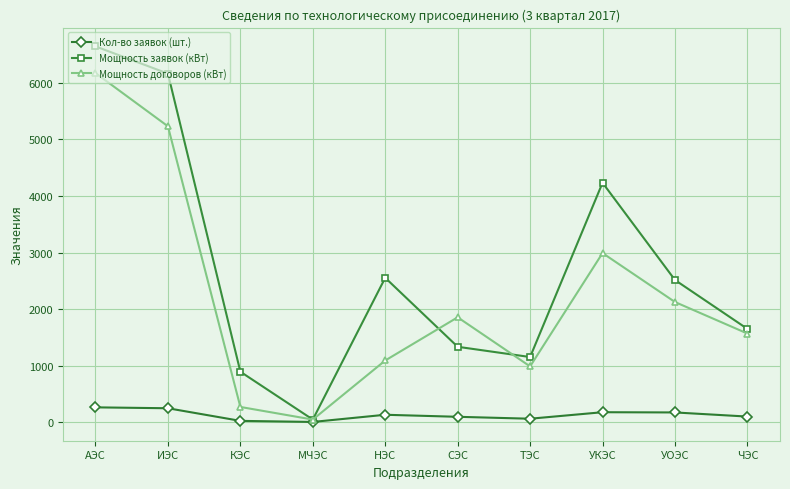

The value of Кол-во заявок (шт.) at УОЭС is 173.0. True or false?

True